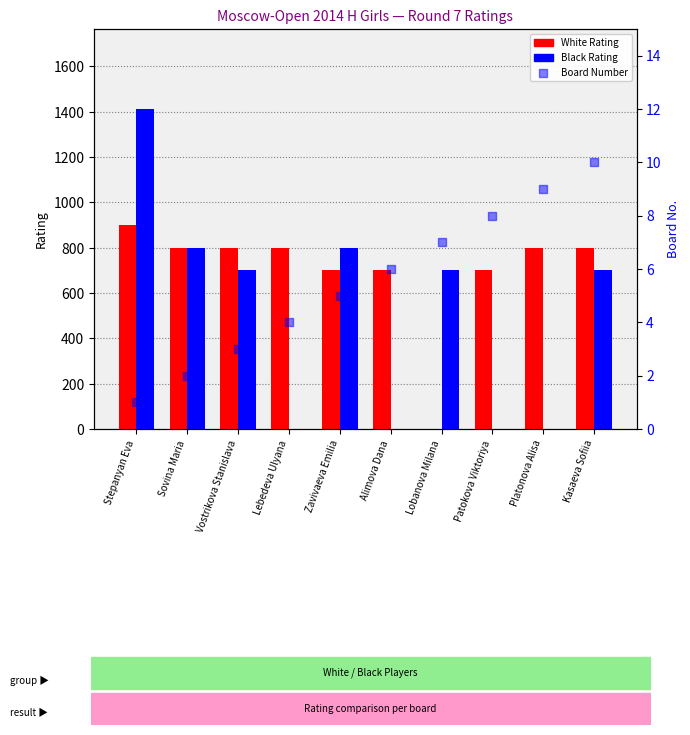

At which category is the sum across all series the highest?

Stepanyan Eva